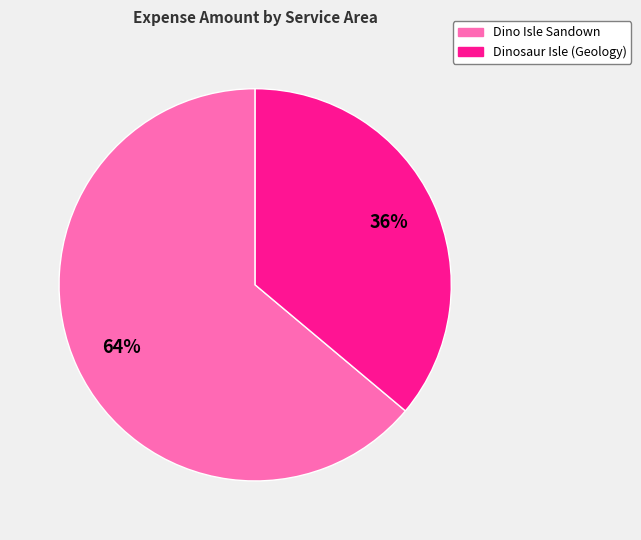

To the nearest percent, what portion does Dinosaur Isle (Geology) represent?

36%